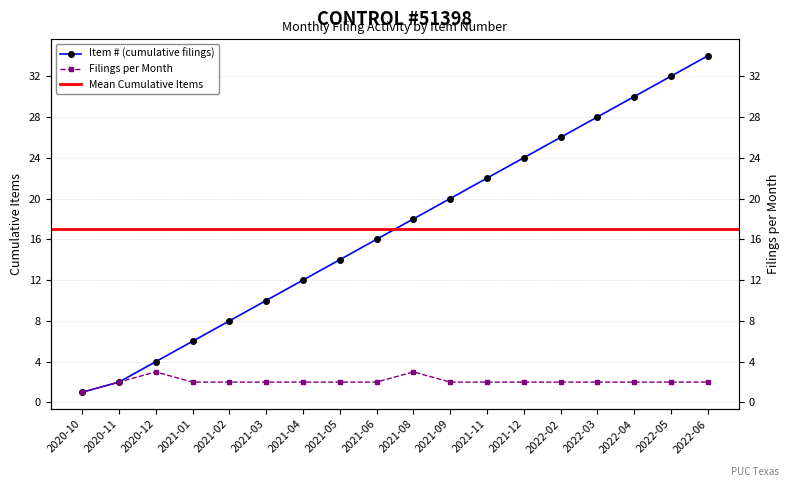

What is the sum of all Filings per Month values?

37